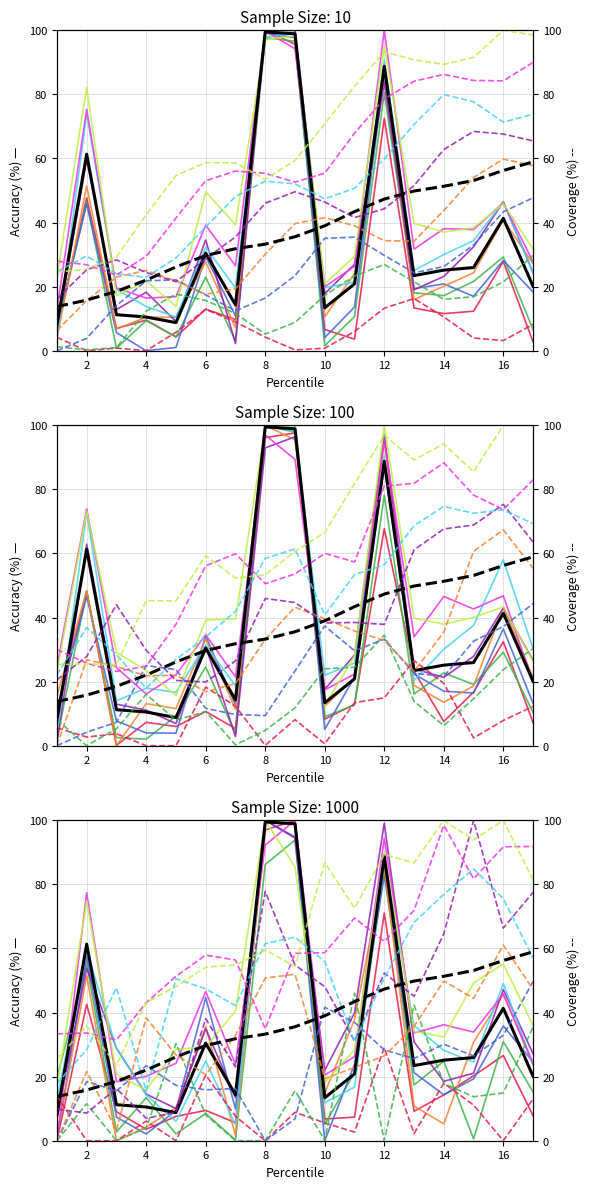

What is the difference between the maximum and minimum values?

97.3